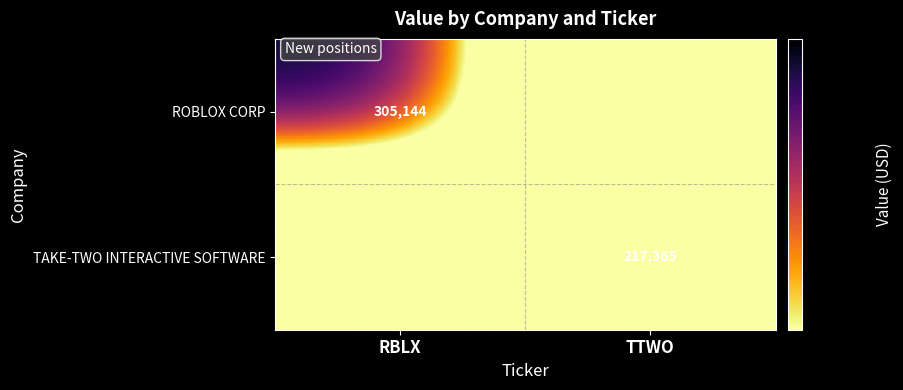

The ROBLOX CORP series shows 151718 at RBLX. True or false?

False